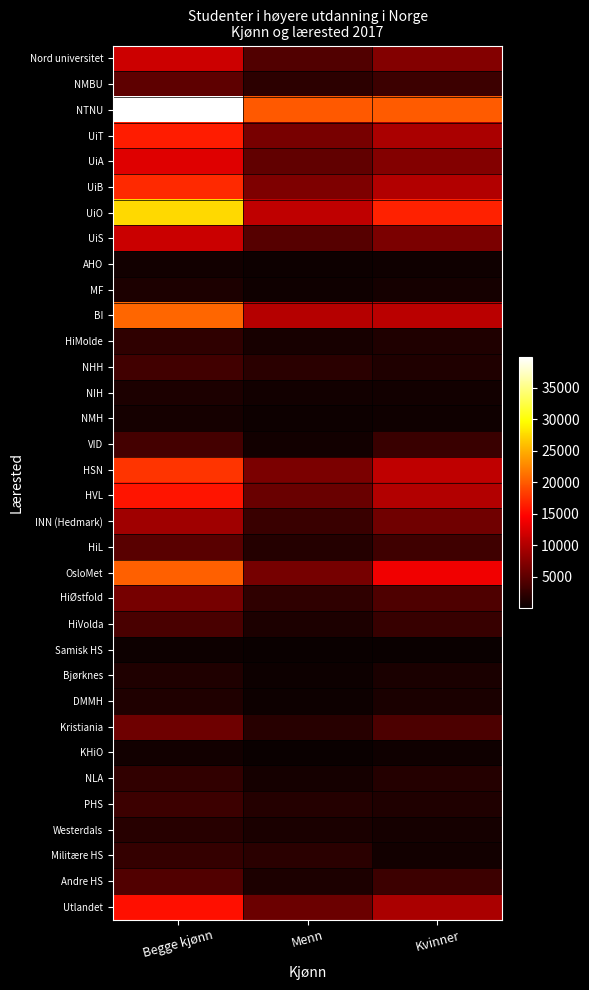

Rank the series at Kvinner from highest to lowest value.

NTNU, UiO, OsloMet, HSN, BI, HVL, UiB, Utlandet, UiT, UiA, Nord universitet, UiS, INN (Hedmark), HiØstfold, Kristiania, HiL, NMBU, Andre HS, VID, HiVolda, NLA, HiMolde, PHS, NHH, Bjørknes, DMMH, MF, Westerdals, Militære HS, NIH, KHiO, AHO, NMH, Samisk HS